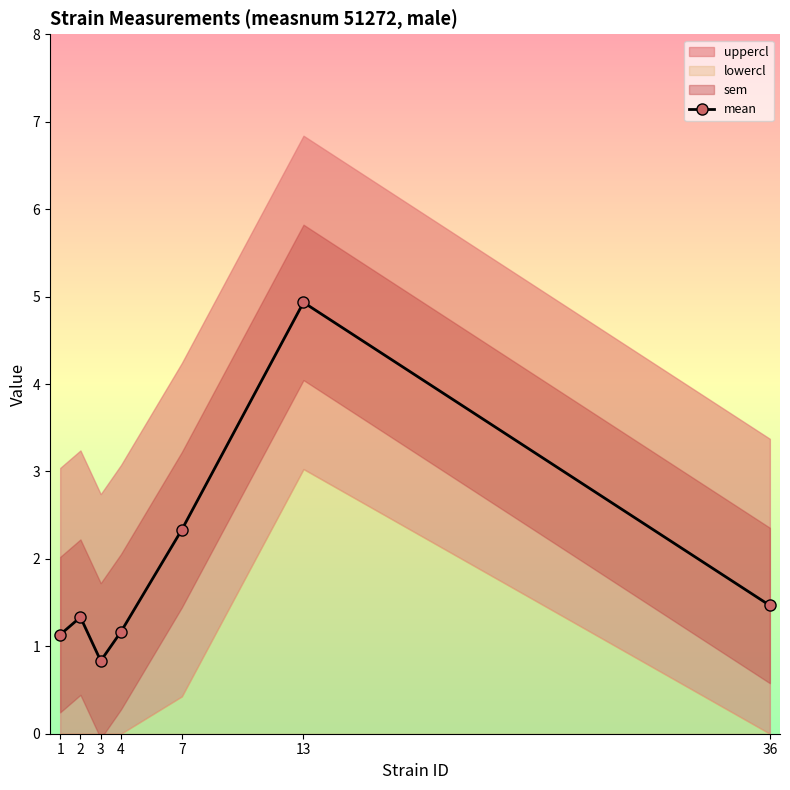

How many data points are above 1?

6